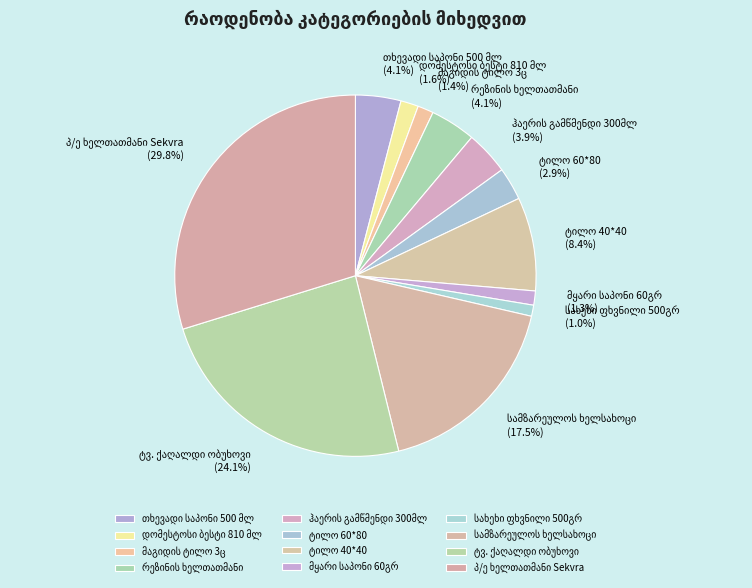

Is there any slice that represents more than half of the pie?

No